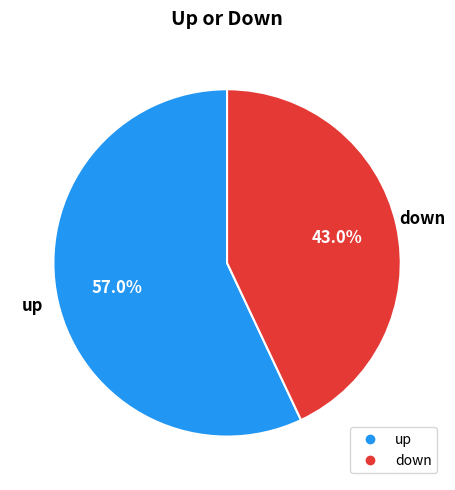

What is the majority slice?

up